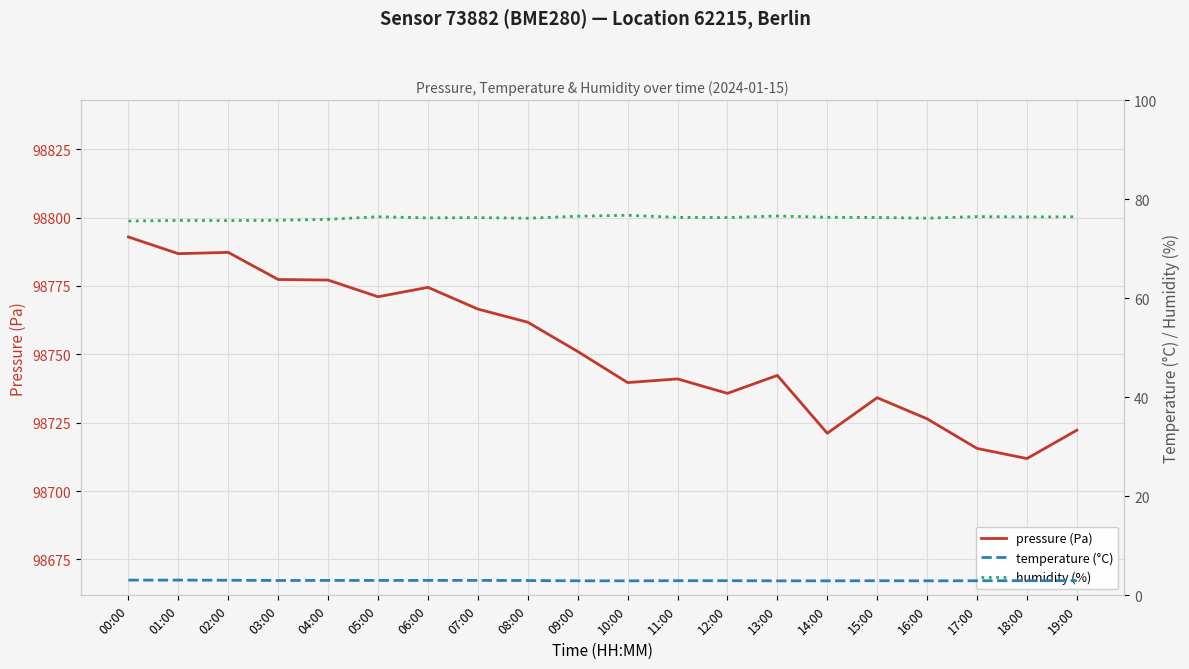

What is the label of the 19th point from the left?

18:00